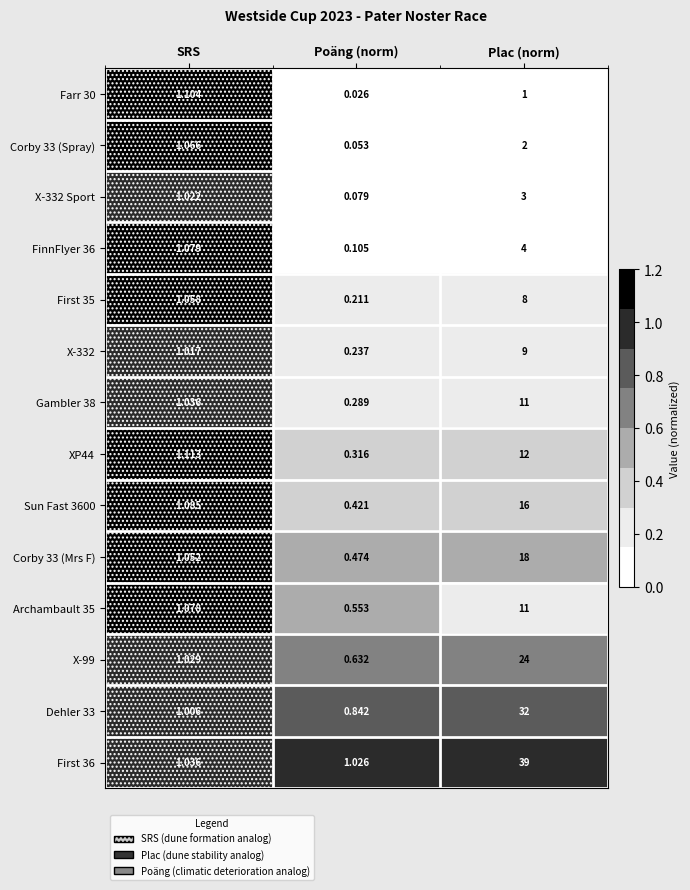

At which category is the sum across all series the highest?

Plac (norm)